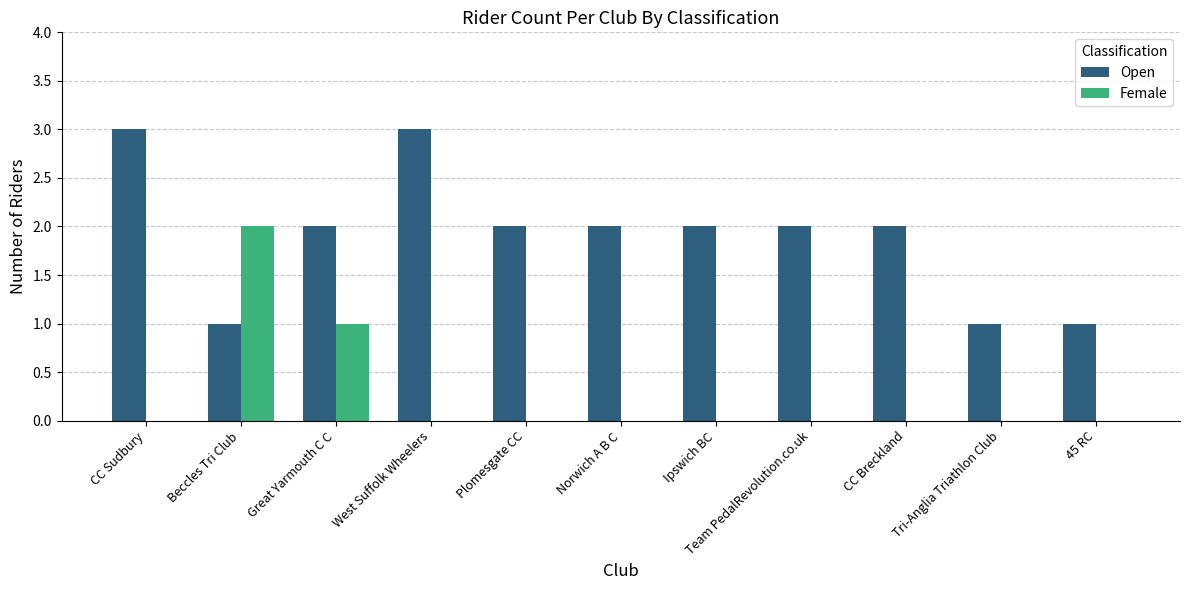

Which series changed the most between CC Sudbury and 45 RC?

Open